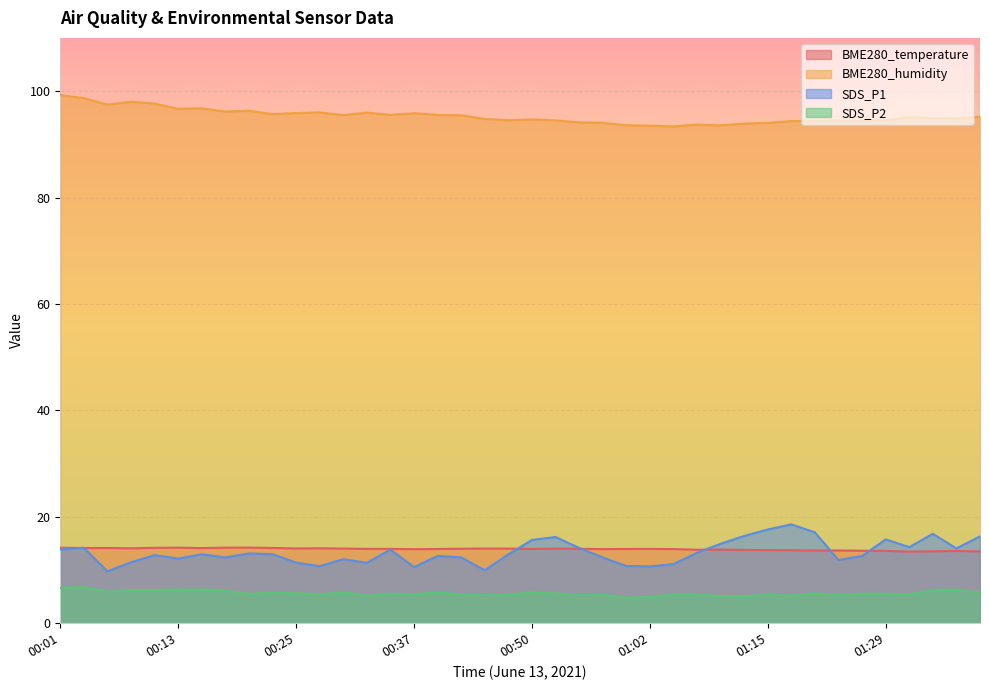

Is the value of SDS_P1 at 00:28 greater than the value of BME280_humidity at 01:32?

No